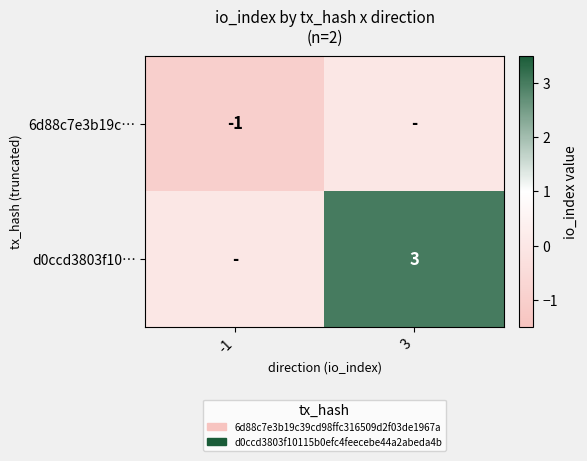

The value of d0ccd3803f10… at 3 is 5. True or false?

False